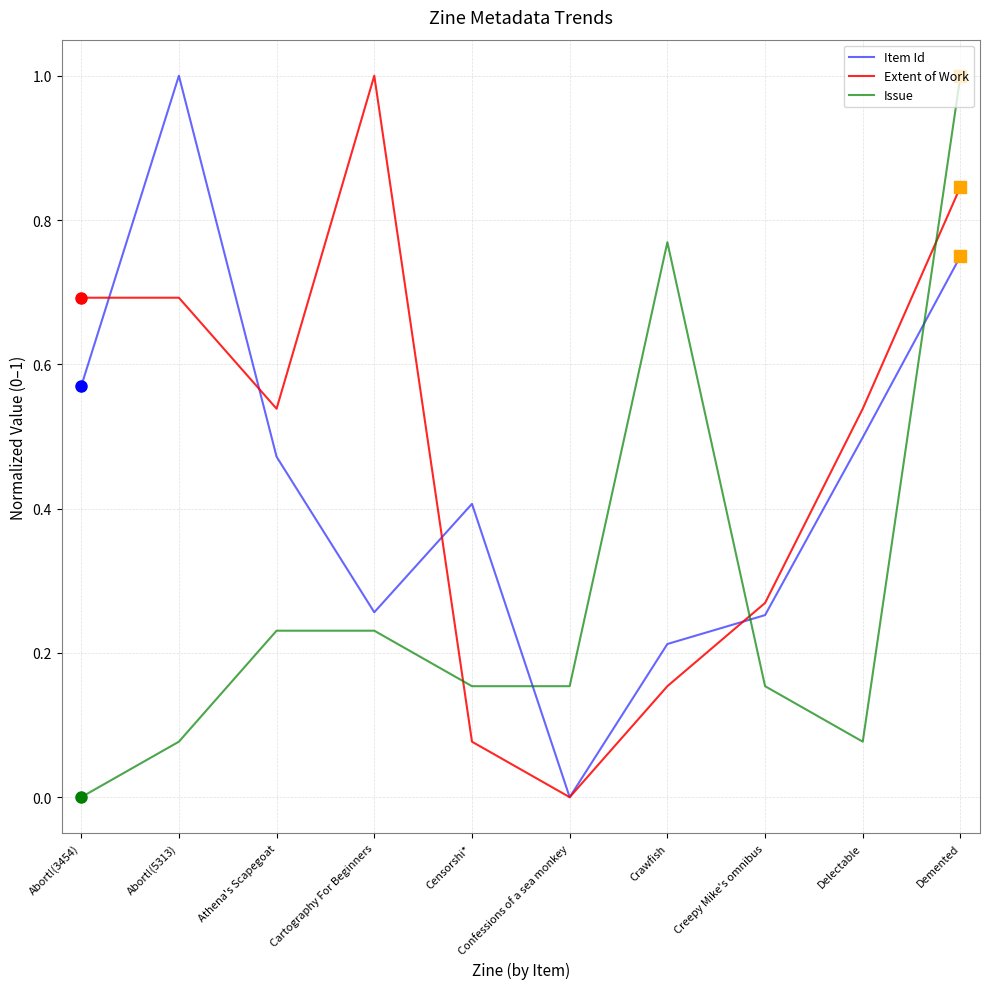

Rank the series by their average value, from lowest to highest.

Issue, Item Id, Extent of Work